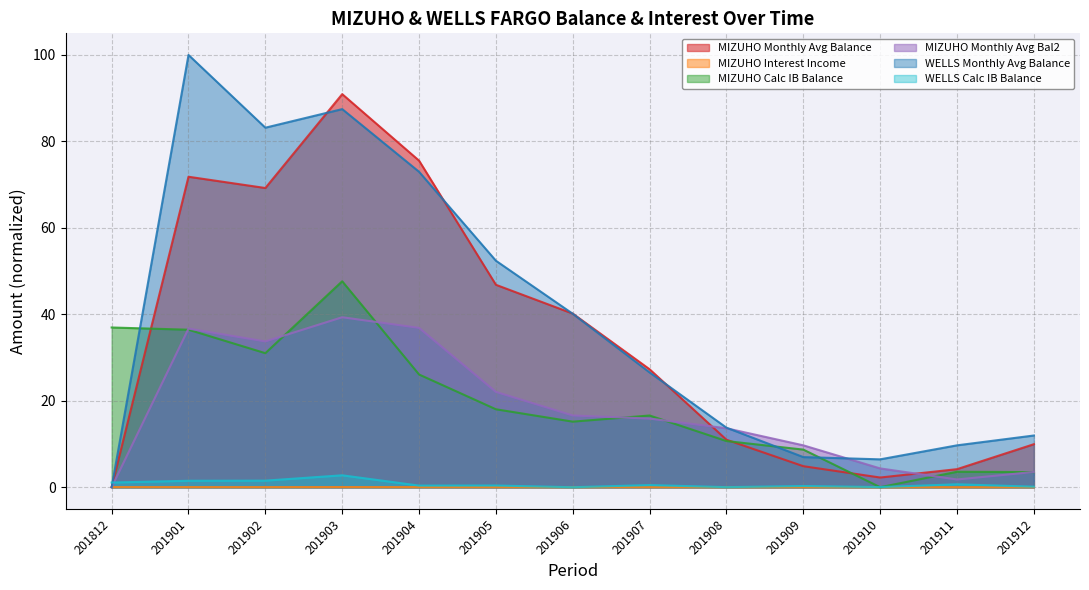

Does the chart display data point markers on the line(s)?

No